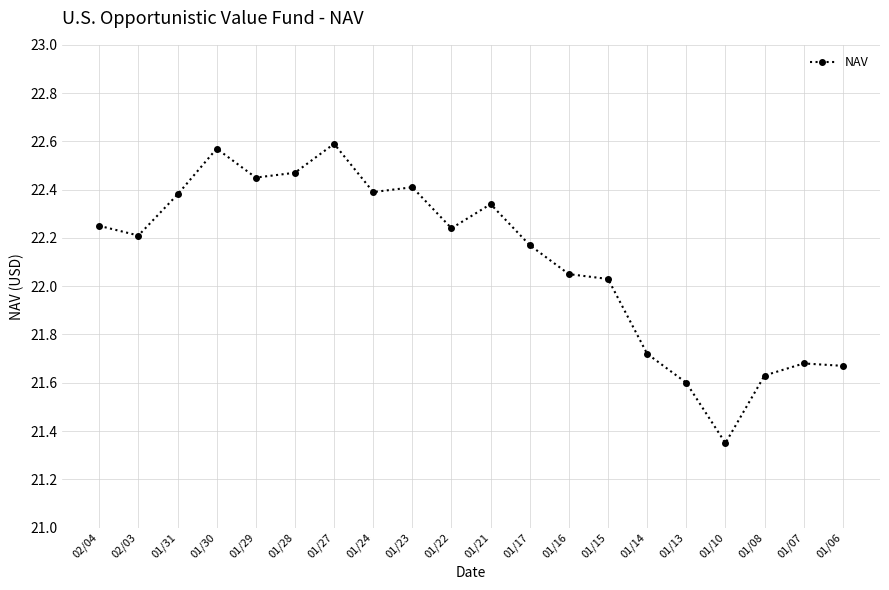

At which category does the data reach its first local peak?

01/30